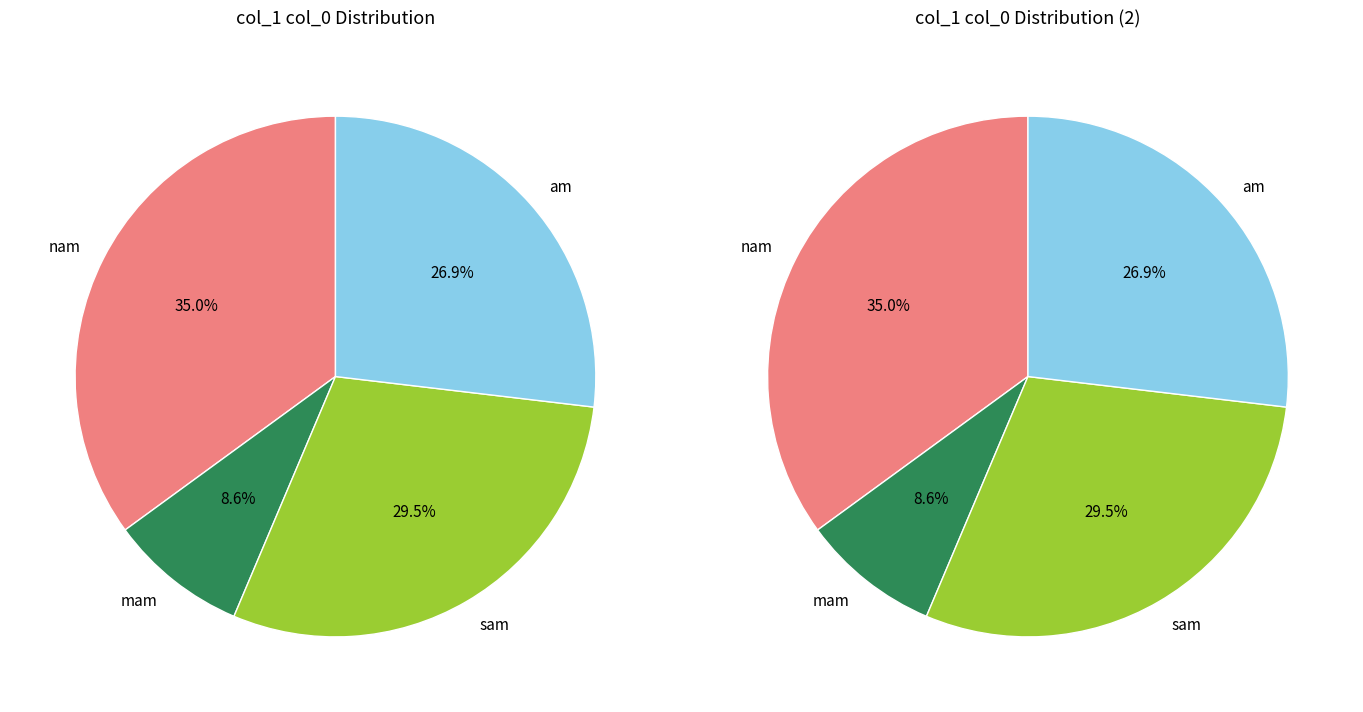

How much of the chart is everything except nam?

65.0%